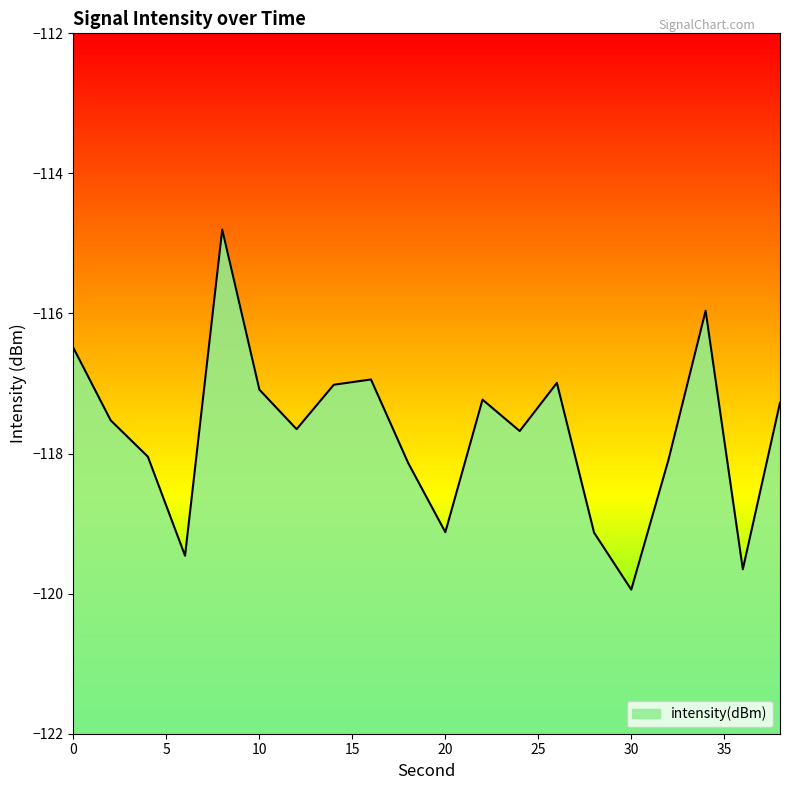

What is the sum of all values?

-2354.2